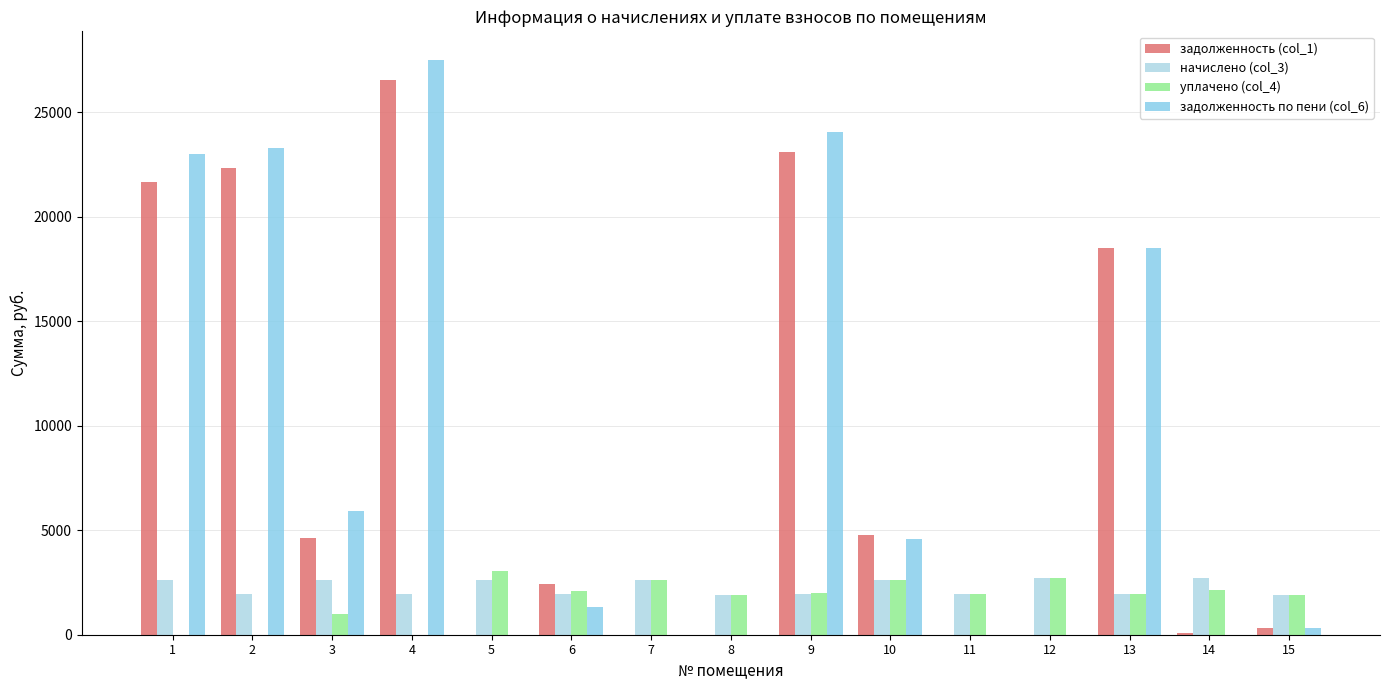

The задолженность (col_1) series shows 4756.1 at 10. True or false?

True